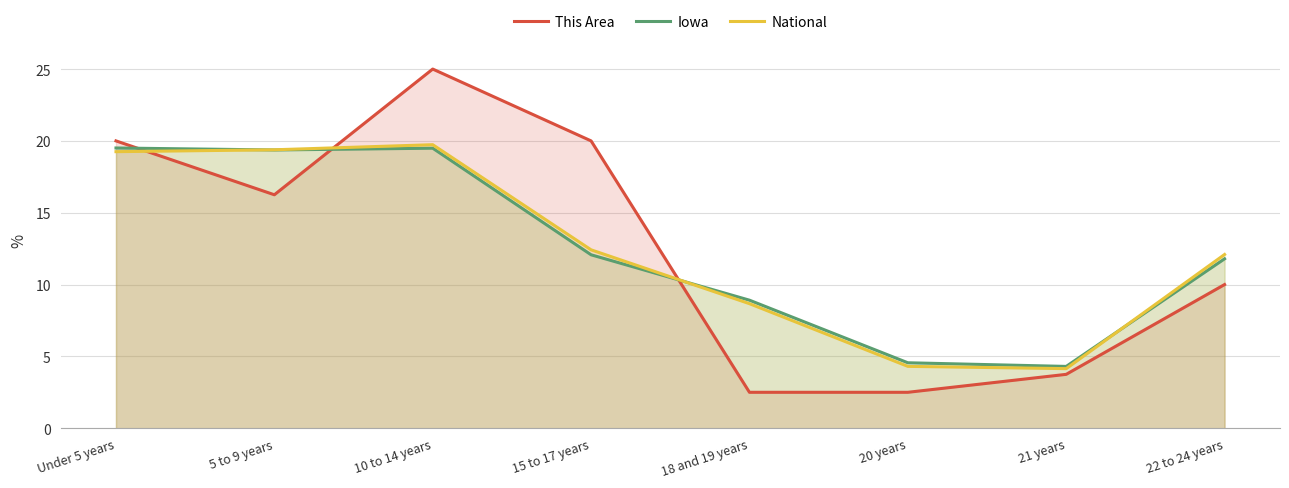

What is the approximate value of This Area at 10 to 14 years?

25.0